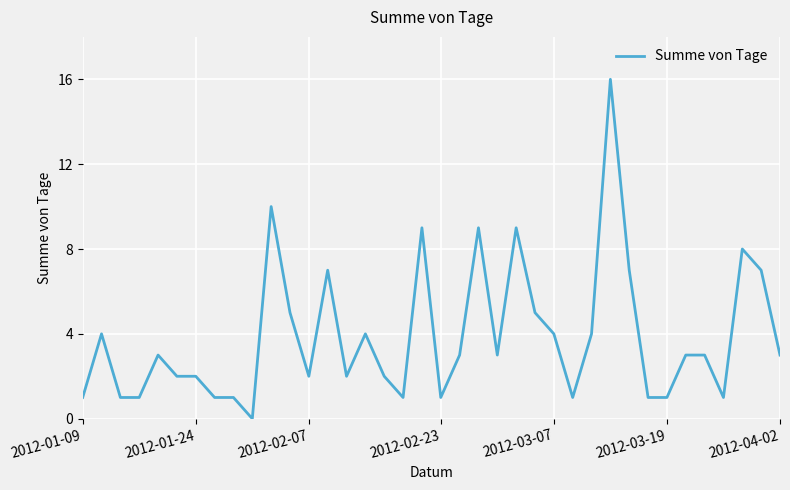

What is the maximum value shown in the chart?

16